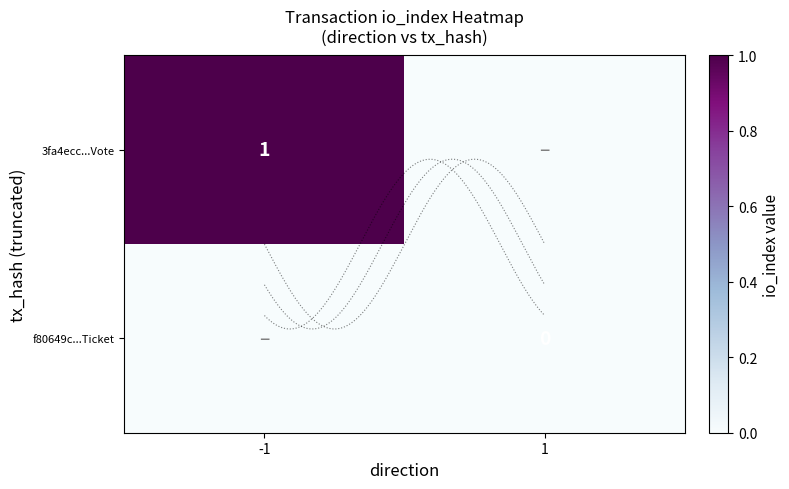

How many series are shown in this chart?

2